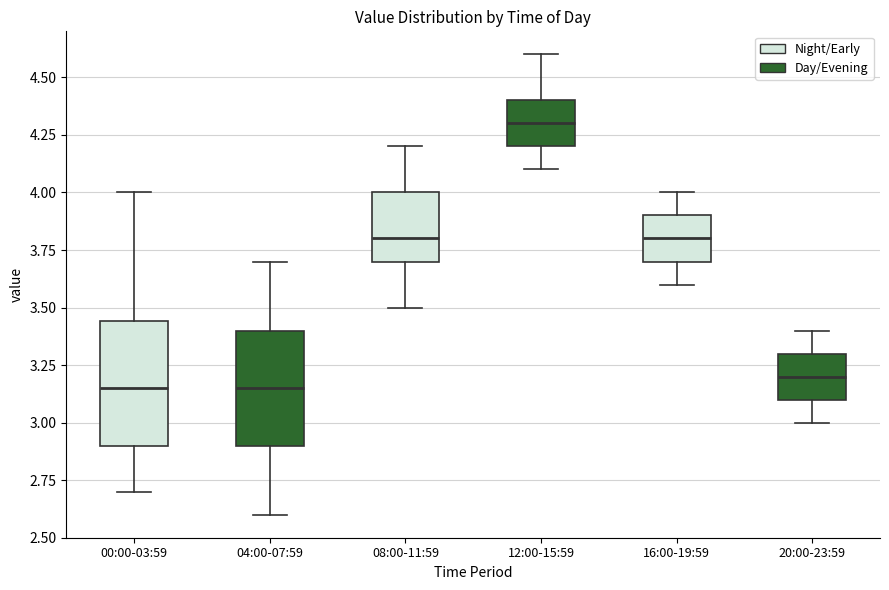

Which box has the highest median line?

12:00-15:59